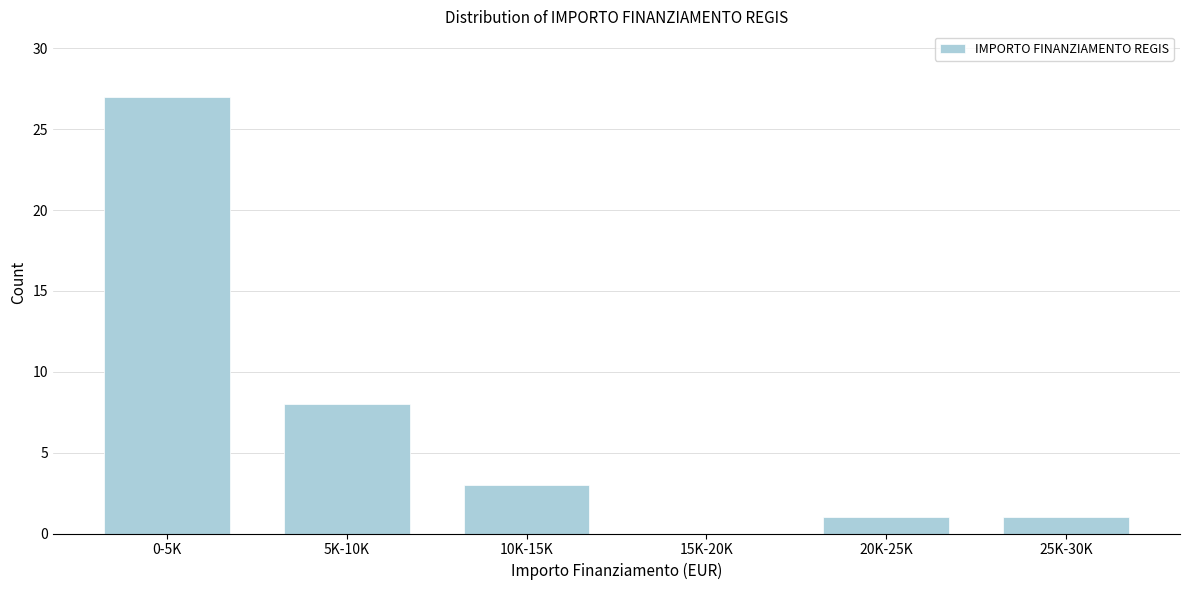

Reading left to right, what are all the values shown in this chart?

0-5K=27	5K-10K=8	10K-15K=3	15K-20K=0	20K-25K=1	25K-30K=1